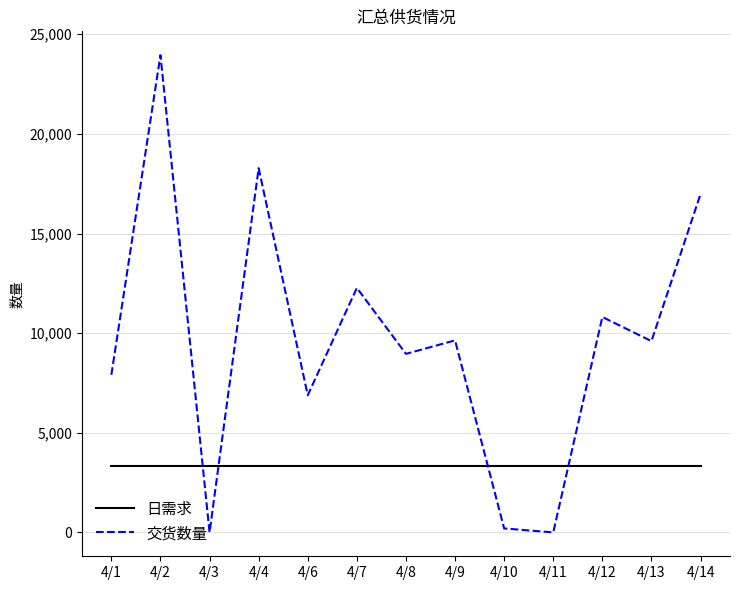

At which category is the sum across all series the highest?

4/2